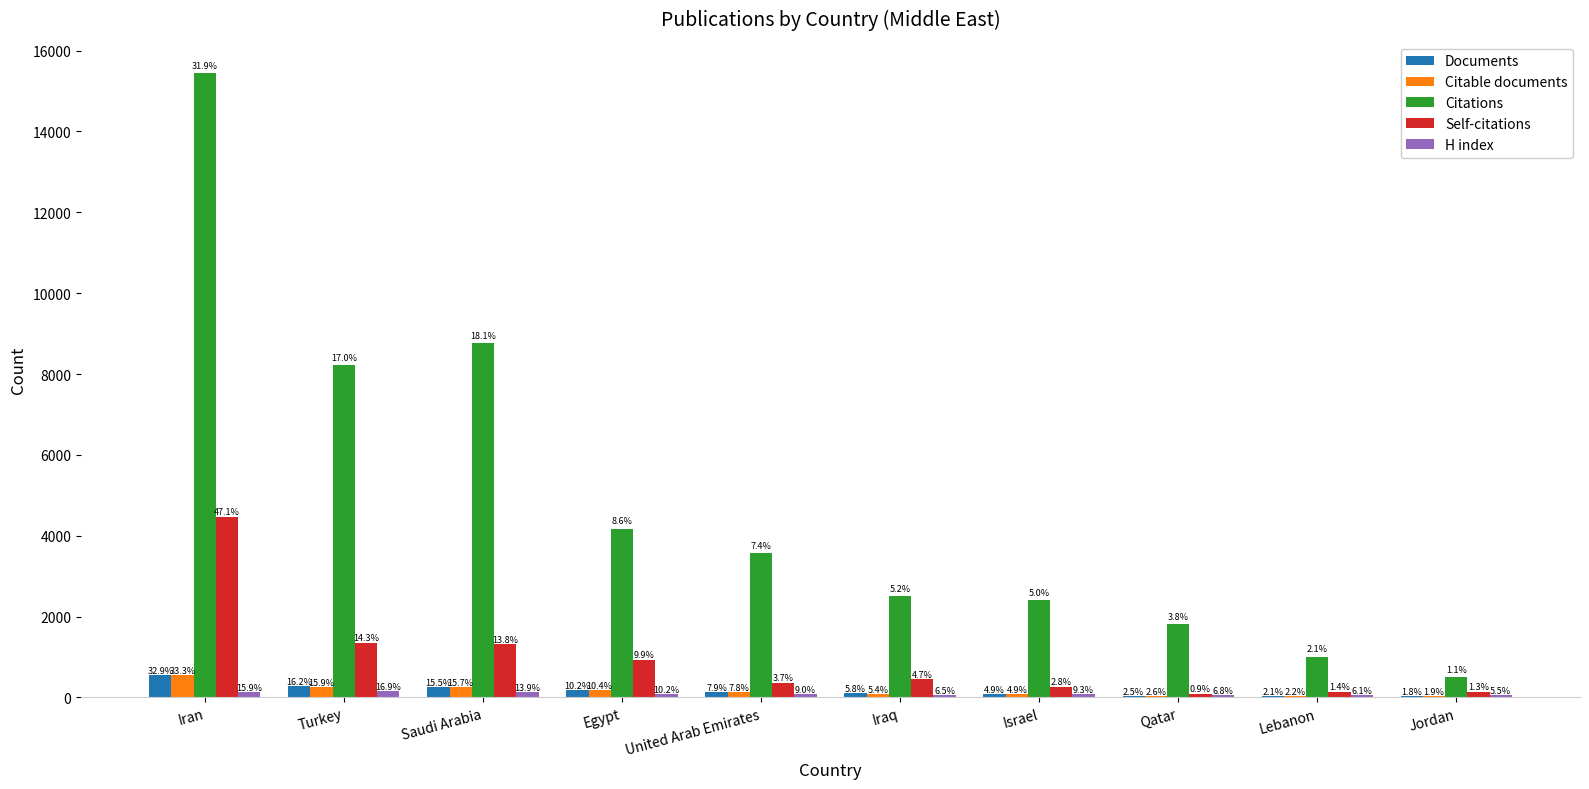

What is the spread (max minus min) of values at Iran?

15300